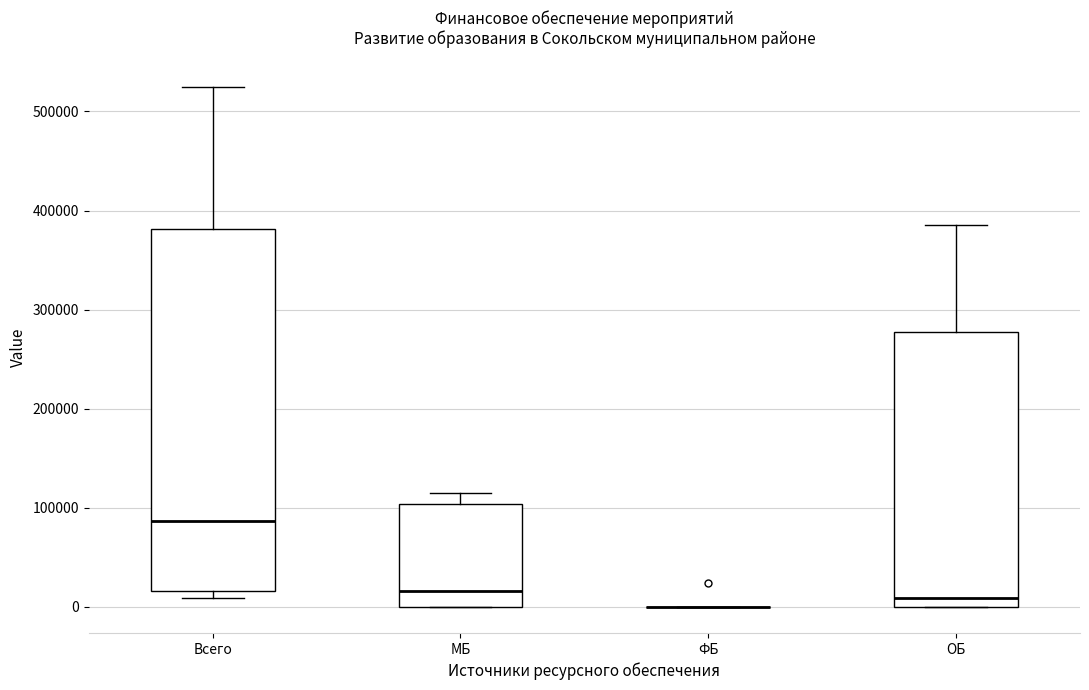

Which box is the tallest, from its lower edge to its upper edge?

Всего